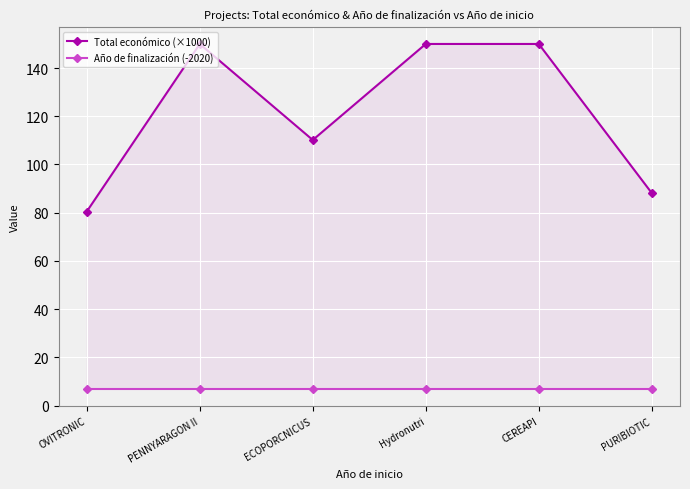

The Año de finalización (-2020) series shows 7.0 at PENNYARAGON II. True or false?

True